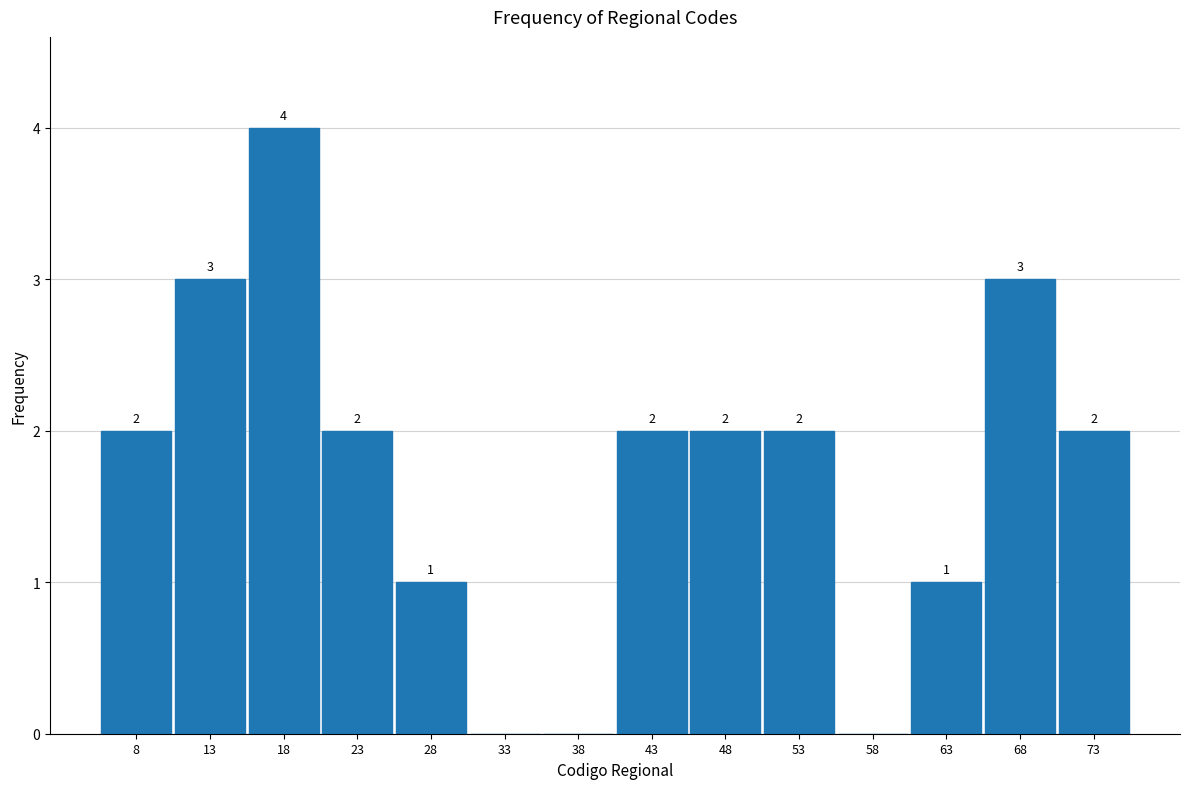

Over which range of the x-axis is the bar tallest?

15 to 20